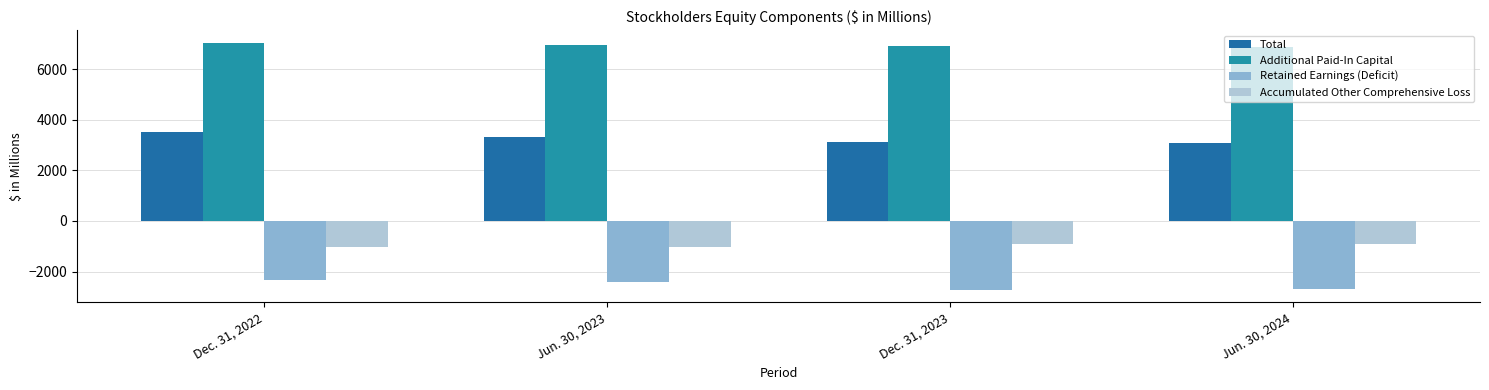

At which category is the sum across all series the highest?

Dec. 31, 2022